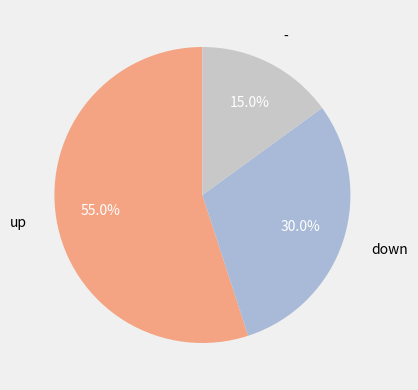

Rank the categories by value from lowest to highest.

-, down, up